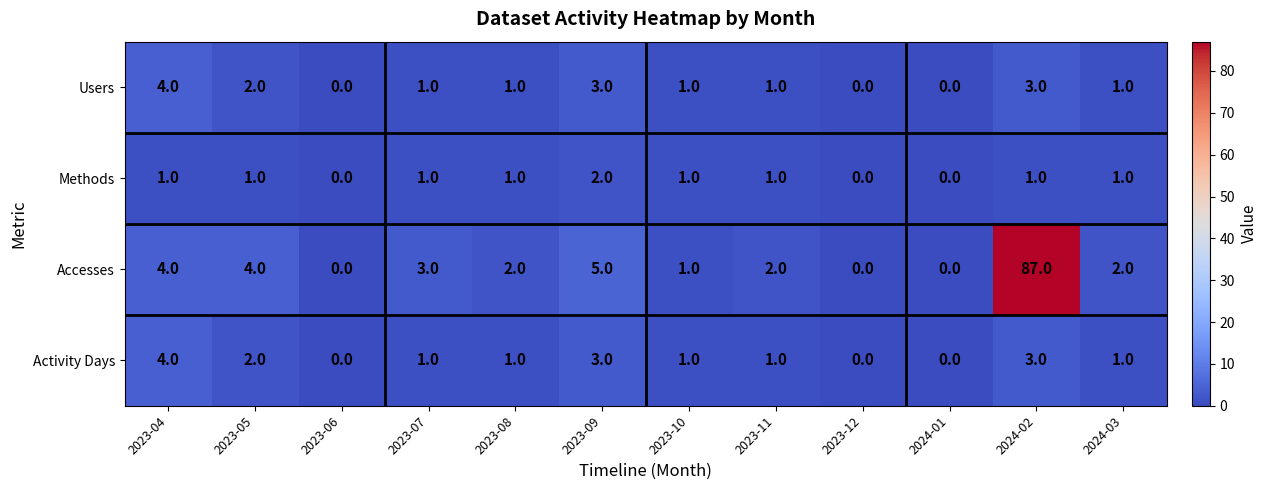

The value of Activity Days at 2024-02 is 4. True or false?

False